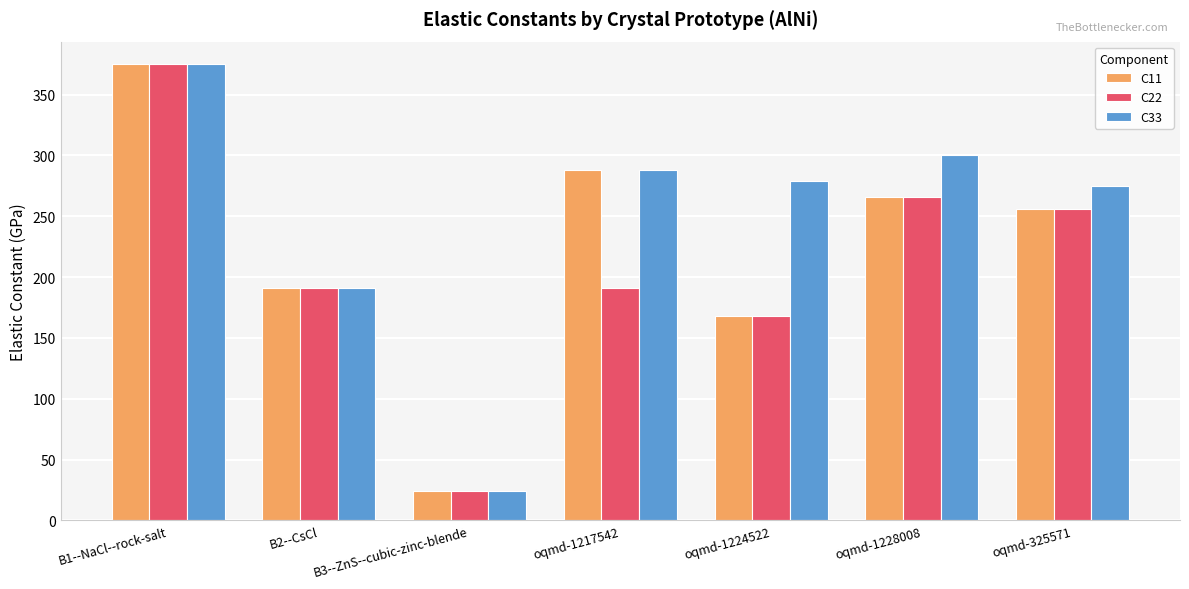

List the series in order of their overall mean, highest first.

C33, C11, C22